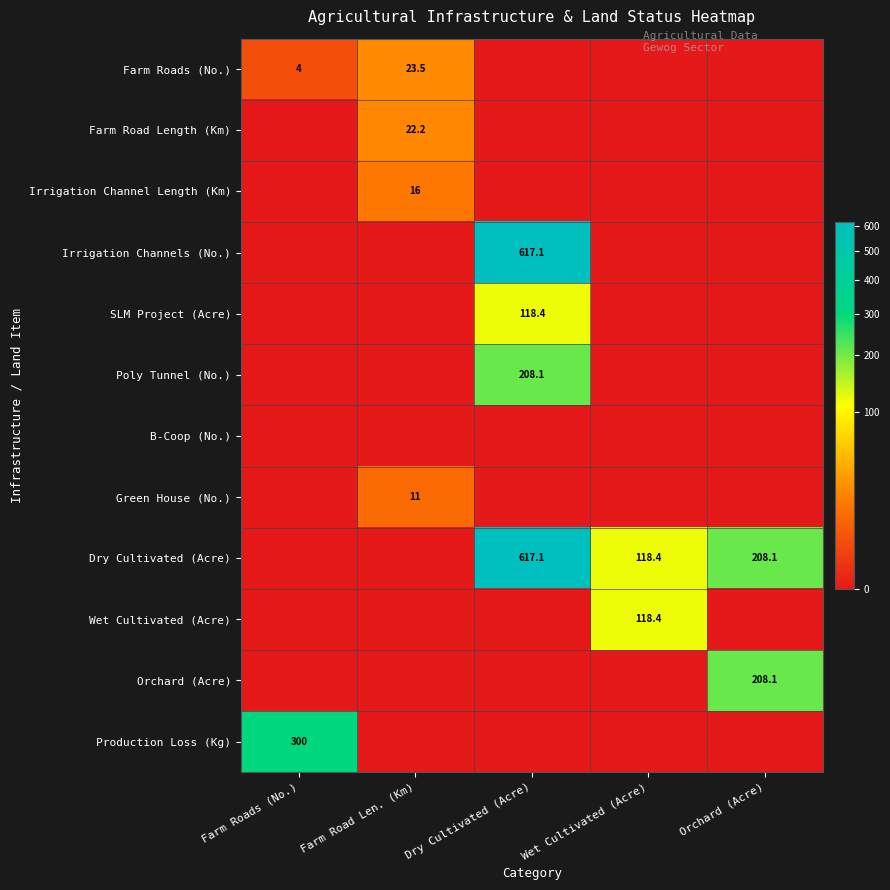

True or false: Orchard (Acre) has a value of 373.1 at Orchard (Acre).

False